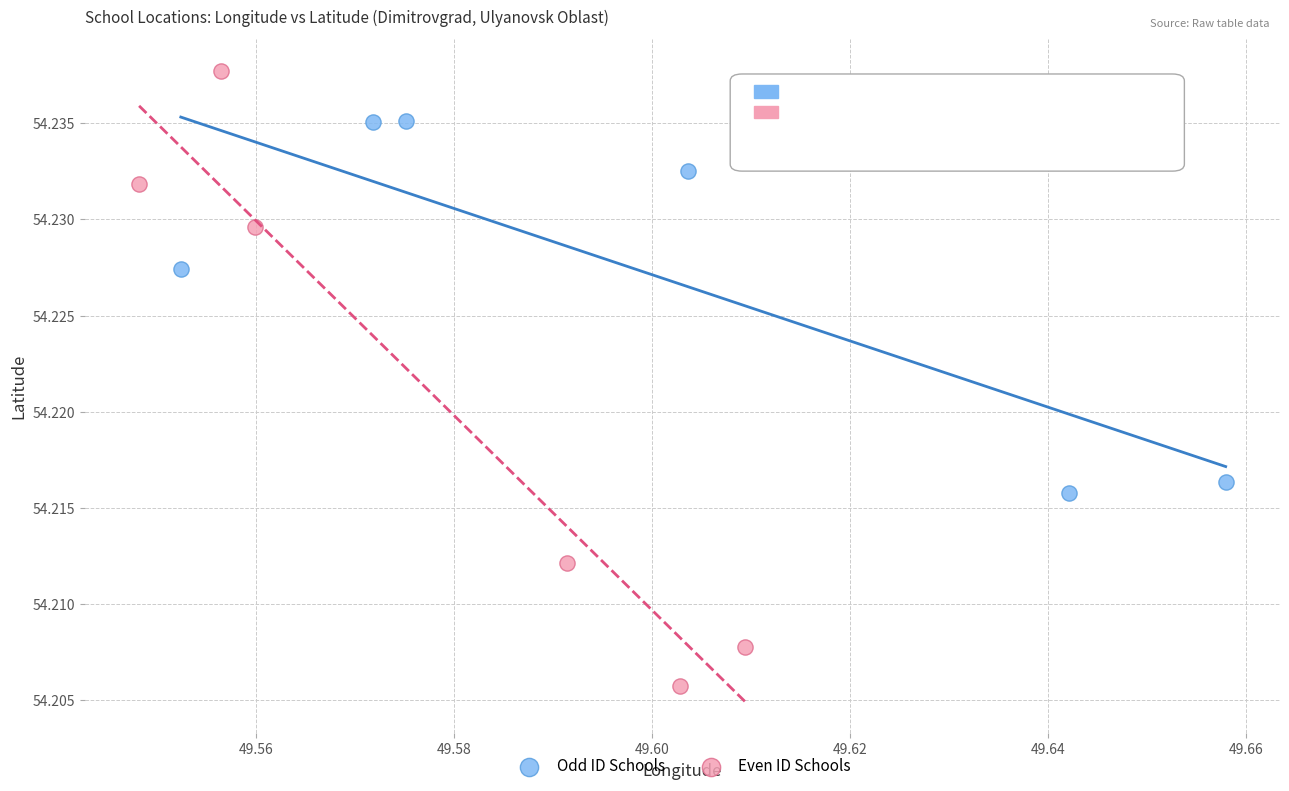

Which series has the largest Y range (max minus min)?

Even ID Schools